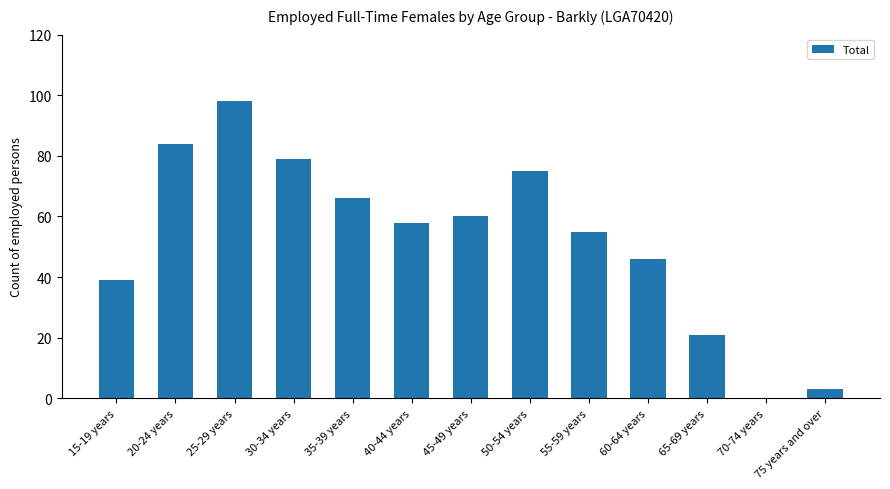

Count the number of categories in the chart.

13